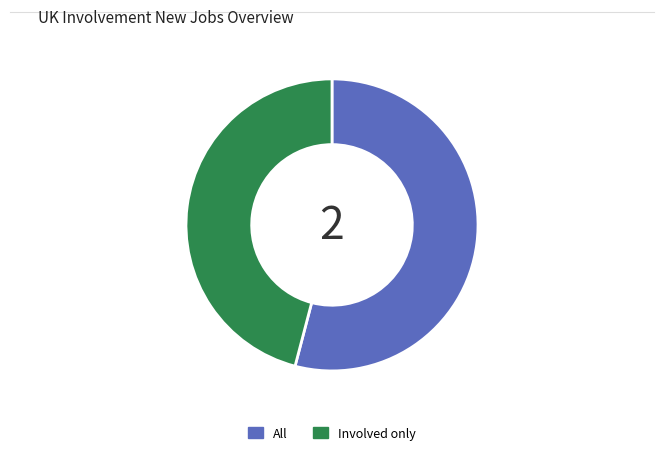

Which has a higher value, Involved only or All?

All